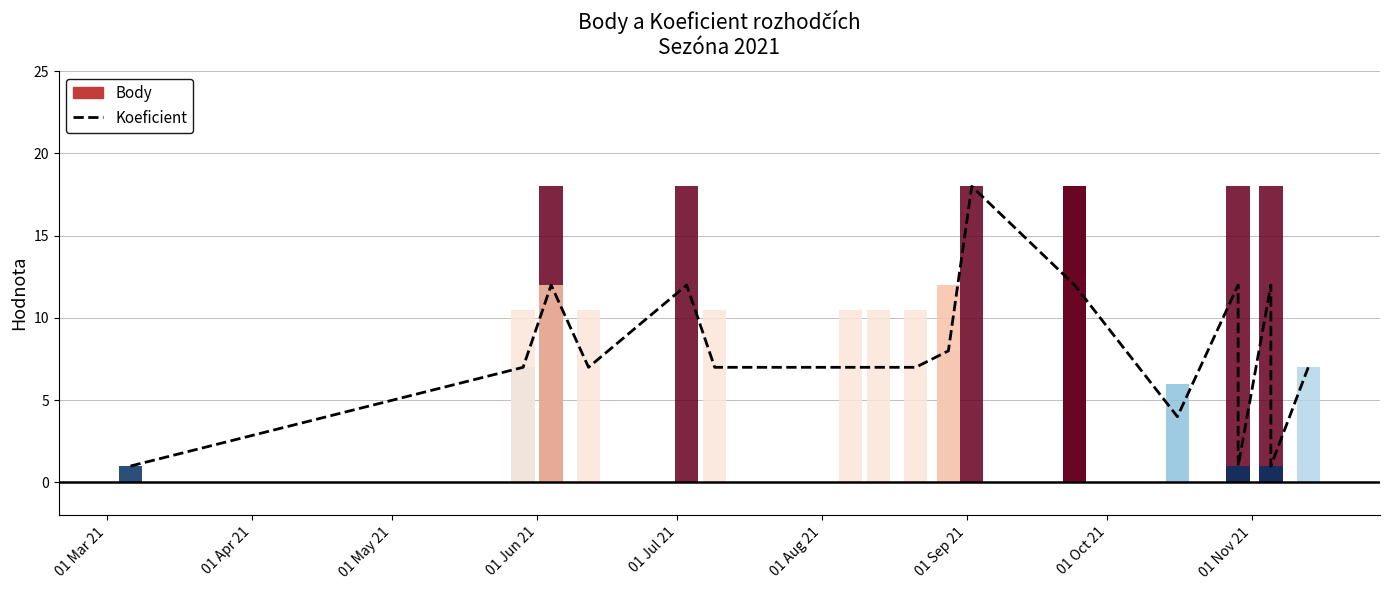

What is the sum of all values?

181